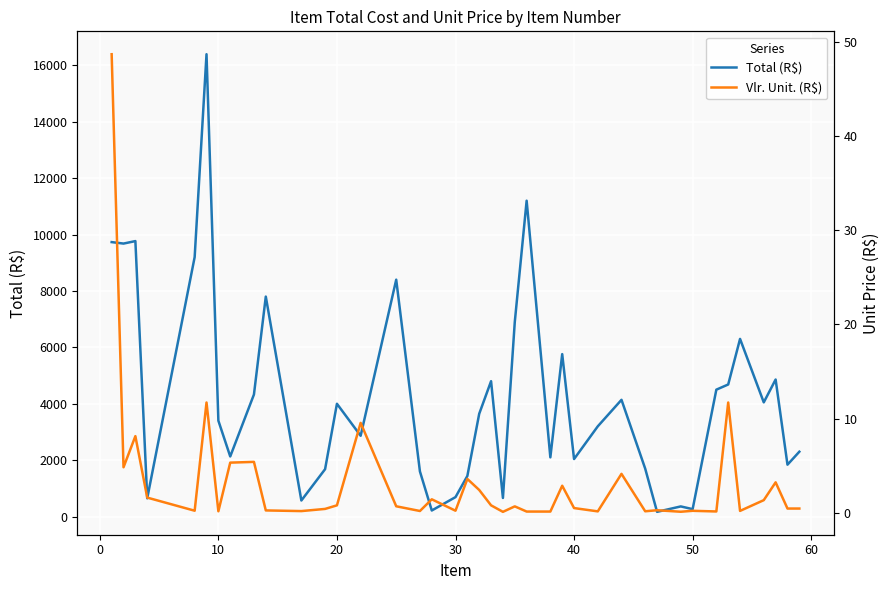

What is the value of the Total (R$) point at the 32nd from the left?

360.0